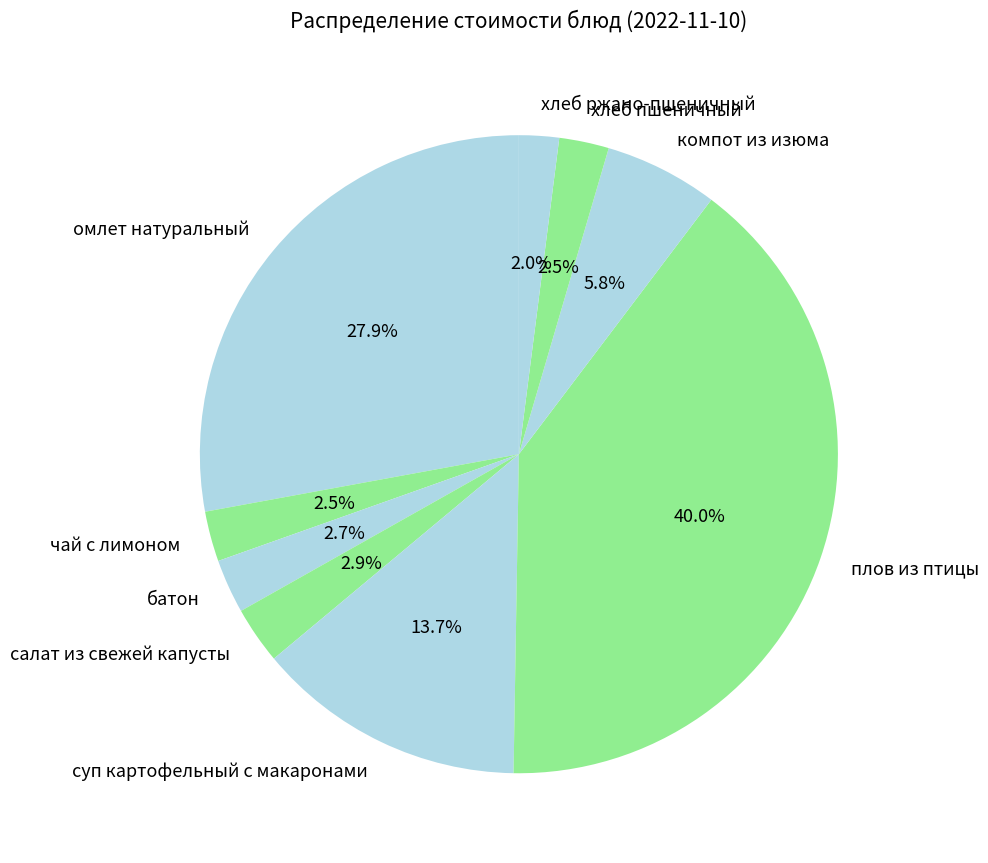

Count the number of slices in the pie.

9